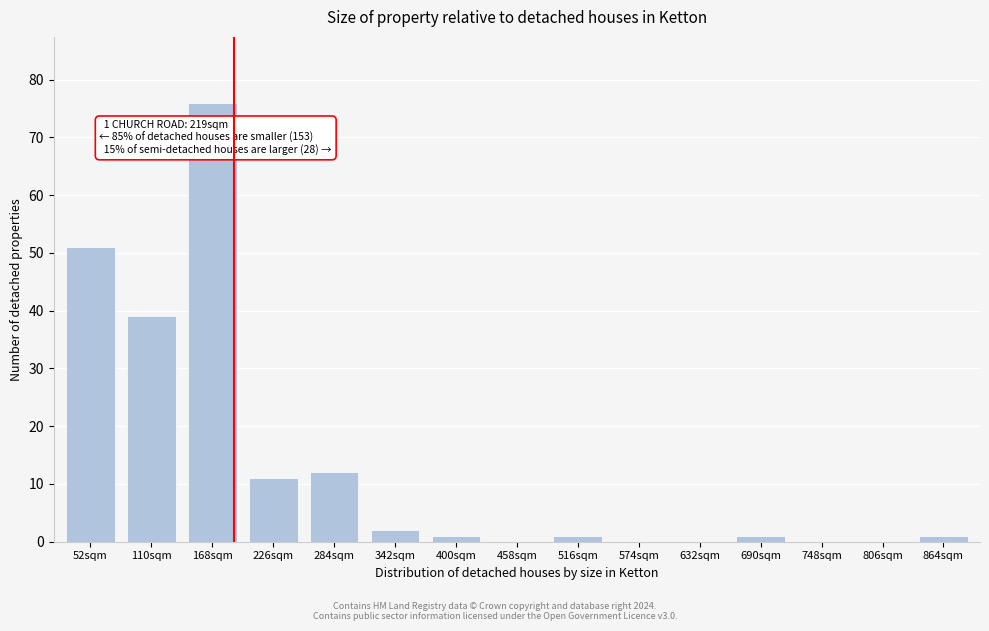

Reading left to right, transcribe all the data shown in this chart.

52sqm=51	110sqm=39	168sqm=76	226sqm=11	284sqm=12	342sqm=2	400sqm=1	458sqm=0	516sqm=1	574sqm=0	632sqm=0	690sqm=1	748sqm=0	806sqm=0	864sqm=1